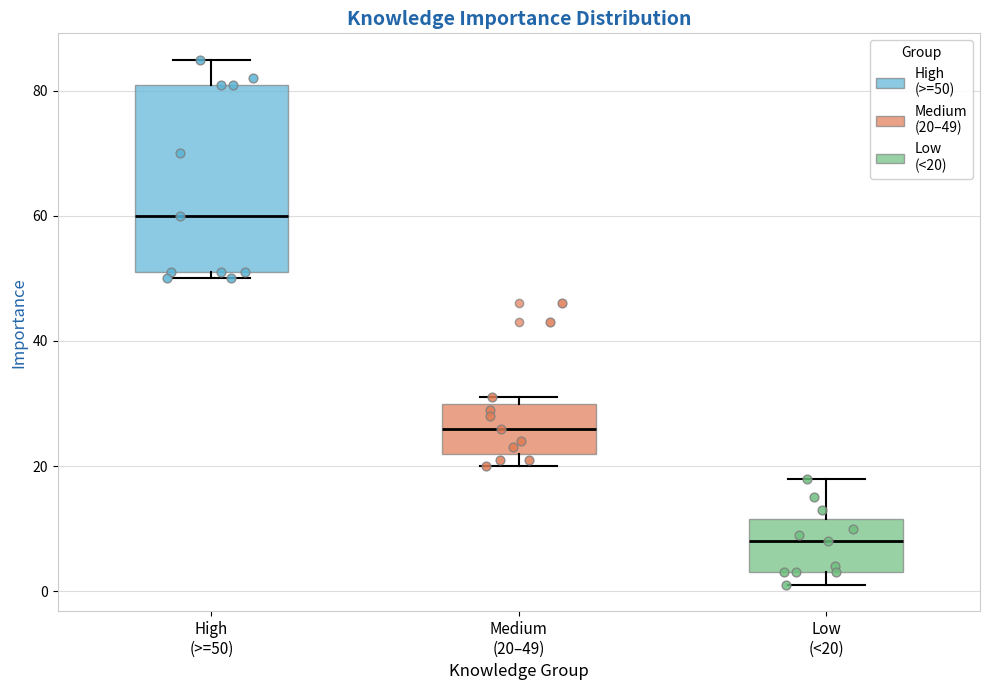

Reading left to right, read every box against the y-axis: the position of its median line, the range the box covers, and the ends of its whiskers. The values are not printed on the chart, so give them approximately, as read against the axis.

High (>=50): median 60, box 52 to 82, whiskers 50 to 86
Medium (20–49): median 26, box 22 to 30, whiskers 20 to 32
Low (<20): median 8, box 4 to 12, whiskers 2 to 18